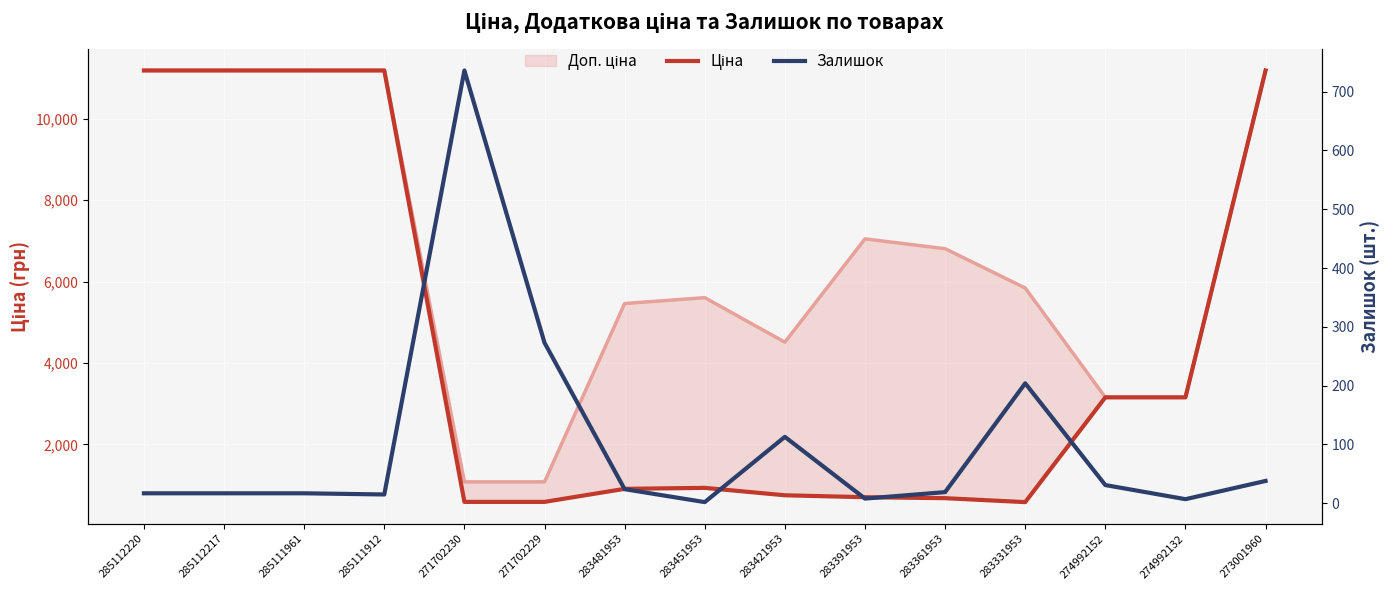

Which series changed the most between 283481953 and 274992152?

Ціна